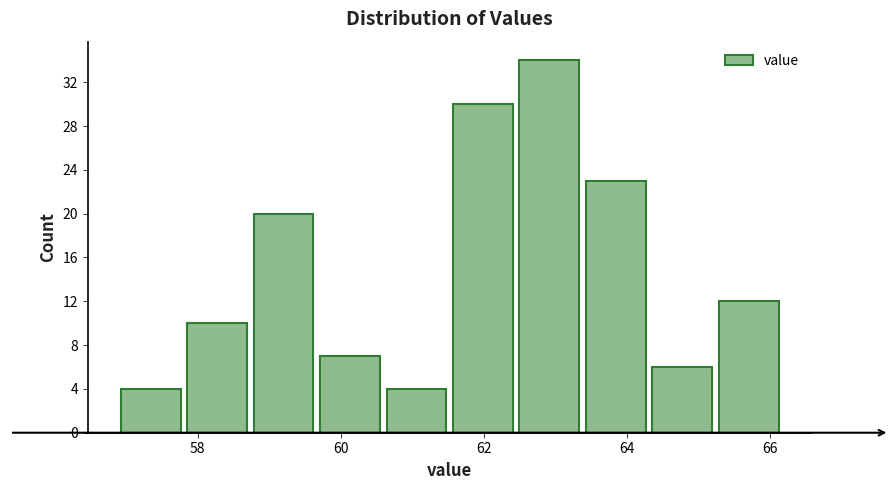

How tall is the bar that spans 62.4 to 63.4 on the x-axis? Neither the bar edges nor the heights are printed on the chart, so give them approximately, as read against the axes.

34